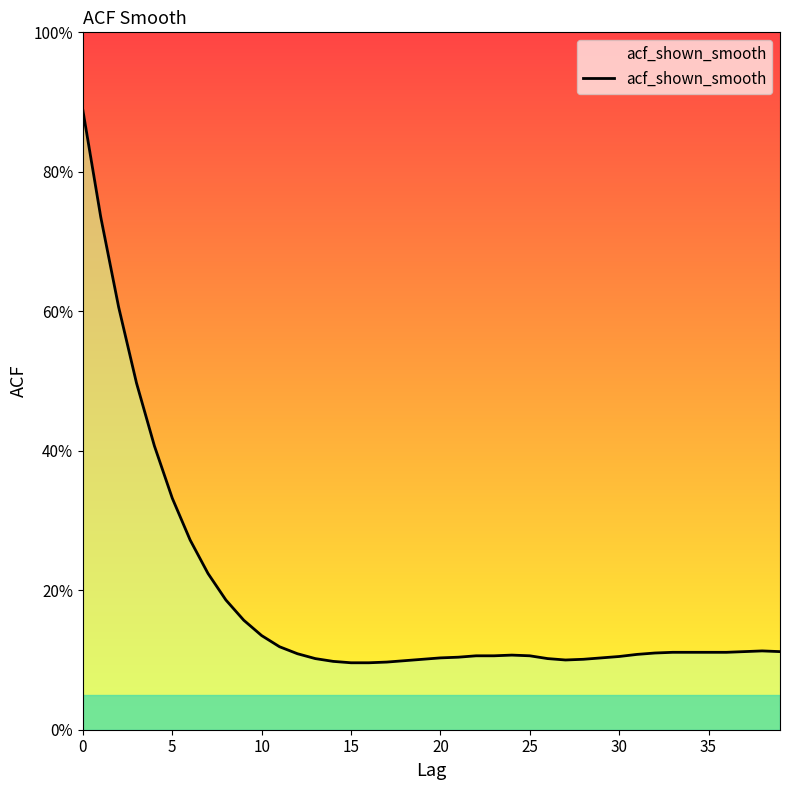

At which category does the data reach its first local peak?

24